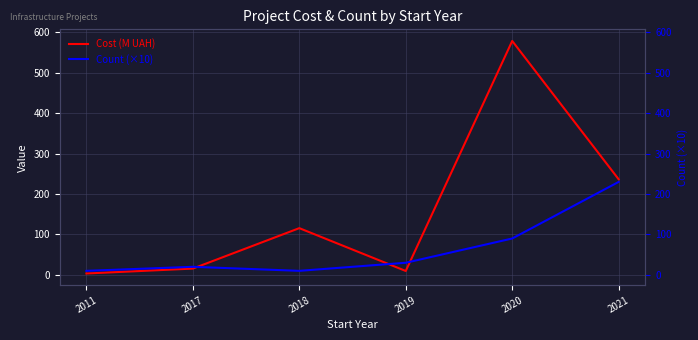

What is the sum of all Cost (M UAH) values?

959.3